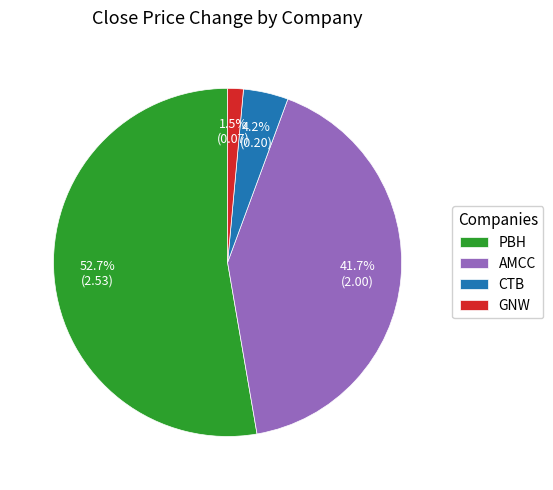

What is the largest slice in the pie chart?

PBH